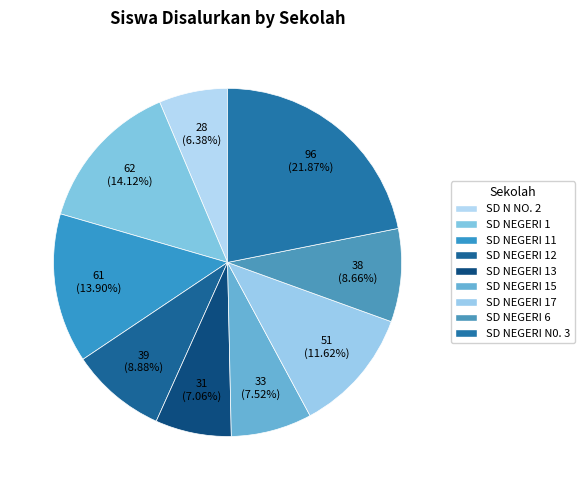

Count the number of slices in the pie.

9